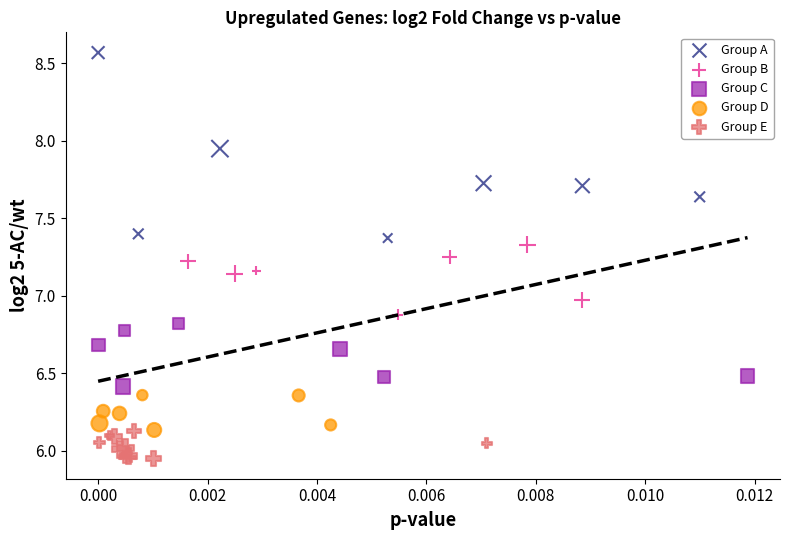

Which series has the largest Y range (max minus min)?

Group A